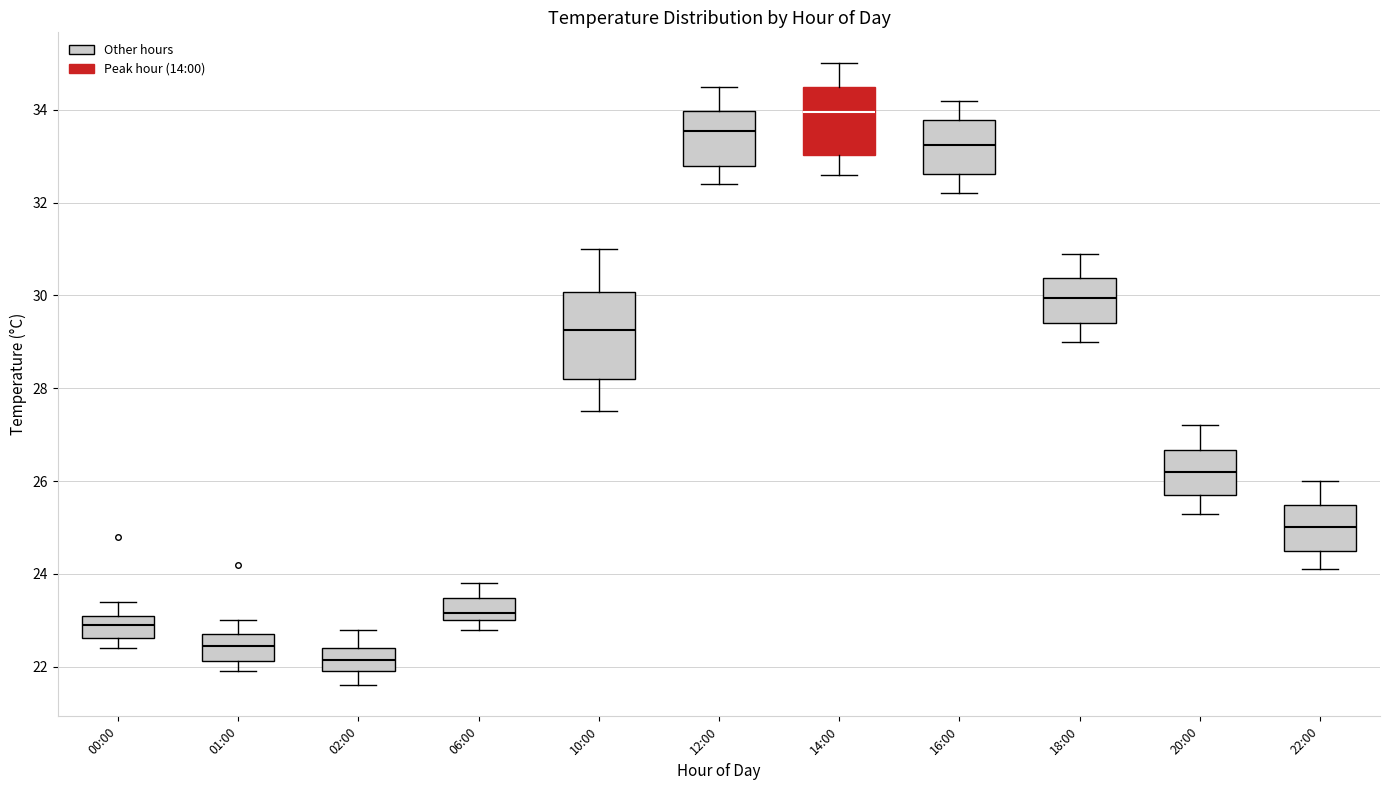

Reading left to right, read every box against the y-axis: the position of its median line, the range the box covers, and the ends of its whiskers. The values are not printed on the chart, so give them approximately, as read against the axis.

00:00: median 23.0, box 22.6 to 23.2, whiskers 22.4 to 23.4
01:00: median 22.4, box 22.2 to 22.8, whiskers 22.0 to 23.0
02:00: median 22.2, box 22.0 to 22.4, whiskers 21.6 to 22.8
06:00: median 23.2, box 23.0 to 23.4, whiskers 22.8 to 23.8
10:00: median 29.2, box 28.2 to 30.0, whiskers 27.6 to 31.0
12:00: median 33.6, box 32.8 to 34.0, whiskers 32.4 to 34.6
14:00: median 34.0, box 33.0 to 34.6, whiskers 32.6 to 35.0
16:00: median 33.2, box 32.6 to 33.8, whiskers 32.2 to 34.2
18:00: median 30.0, box 29.4 to 30.4, whiskers 29.0 to 31.0
20:00: median 26.2, box 25.8 to 26.6, whiskers 25.4 to 27.2
22:00: median 25.0, box 24.6 to 25.4, whiskers 24.2 to 26.0